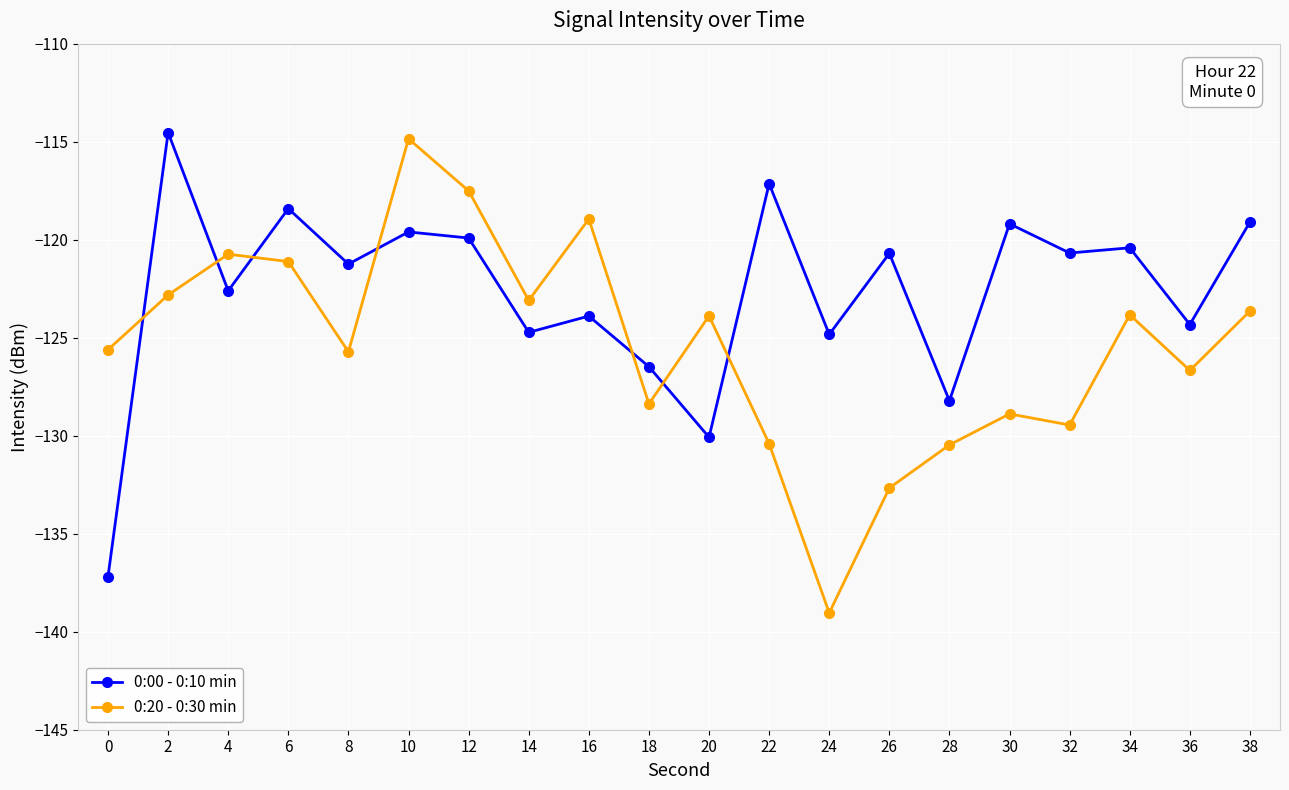

True or false: 0:00 - 0:10 min and 0:20 - 0:30 min intersect in this chart.

True